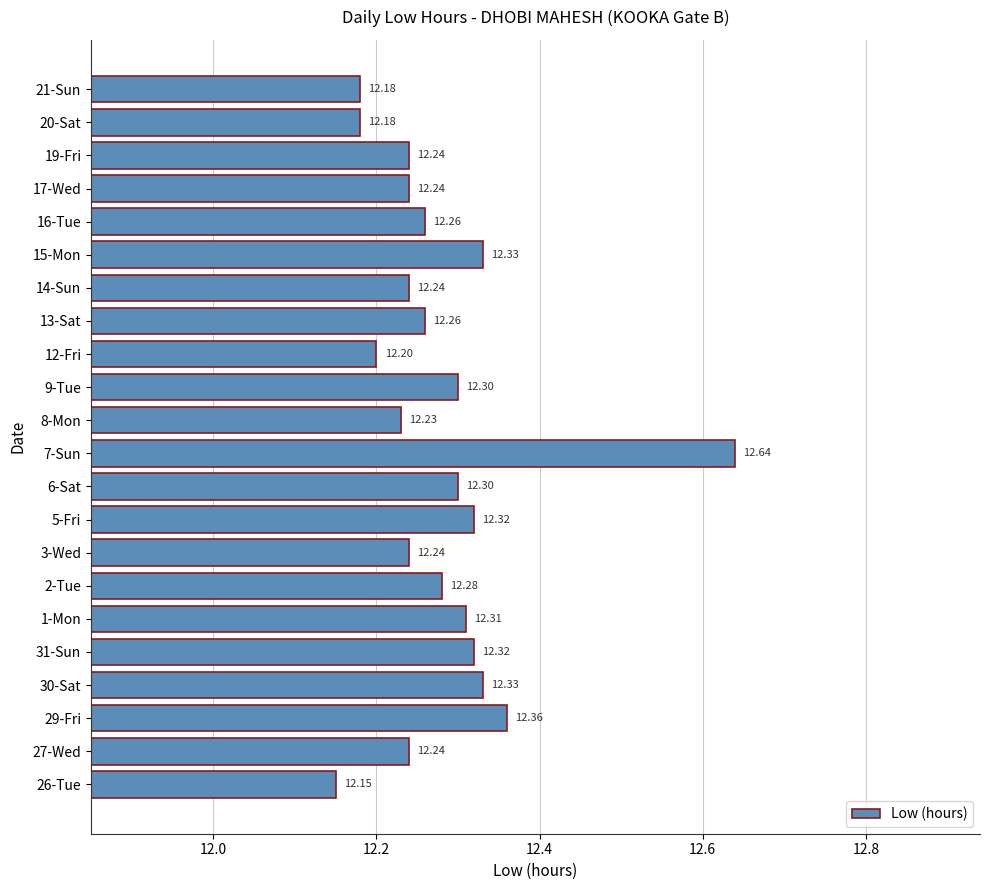

Count the values in the range 12 to 13.

22